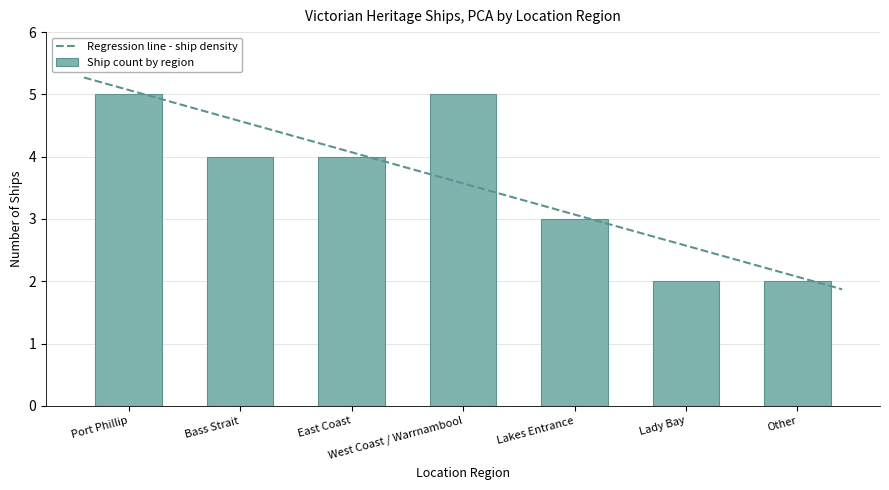

Reading left to right, extract all data points from this chart.

Port Phillip=5	Bass Strait=4	East Coast=4	West Coast / Warrnambool=5	Lakes Entrance=3	Lady Bay=2	Other=2